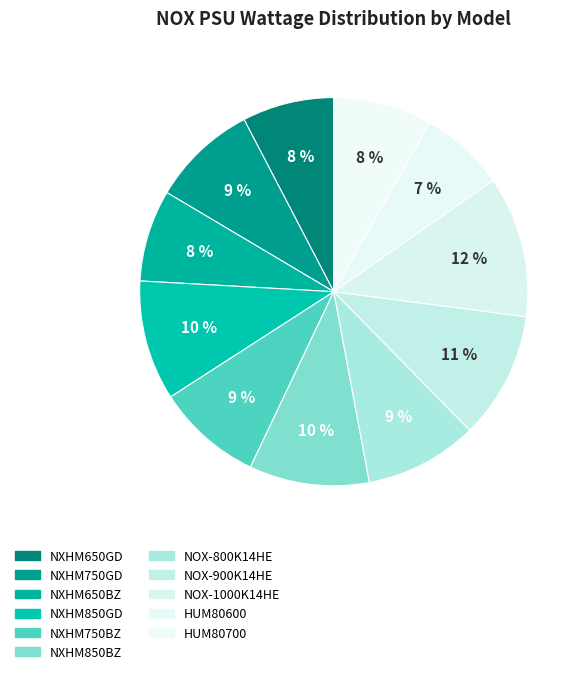

To the nearest percent, what is the difference between the largest and smallest slice percentages?

5%